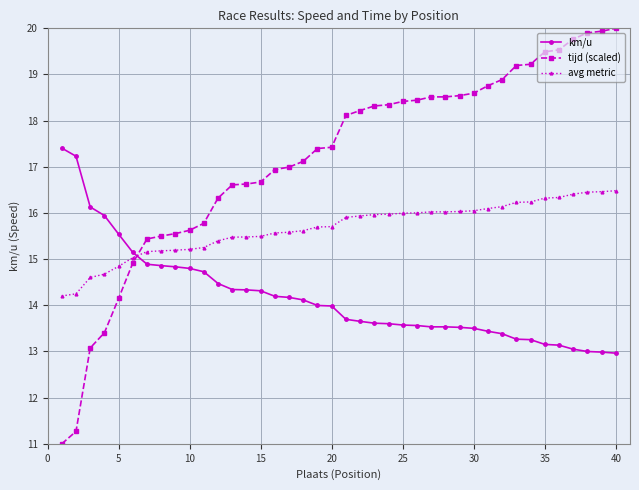

What are all the series names shown in the legend?

km/u, tijd (scaled), avg metric